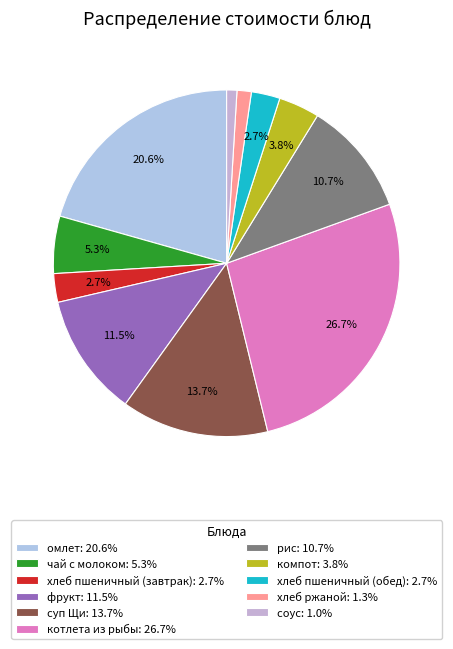

True or false: соус accounts for 12% of the total.

False